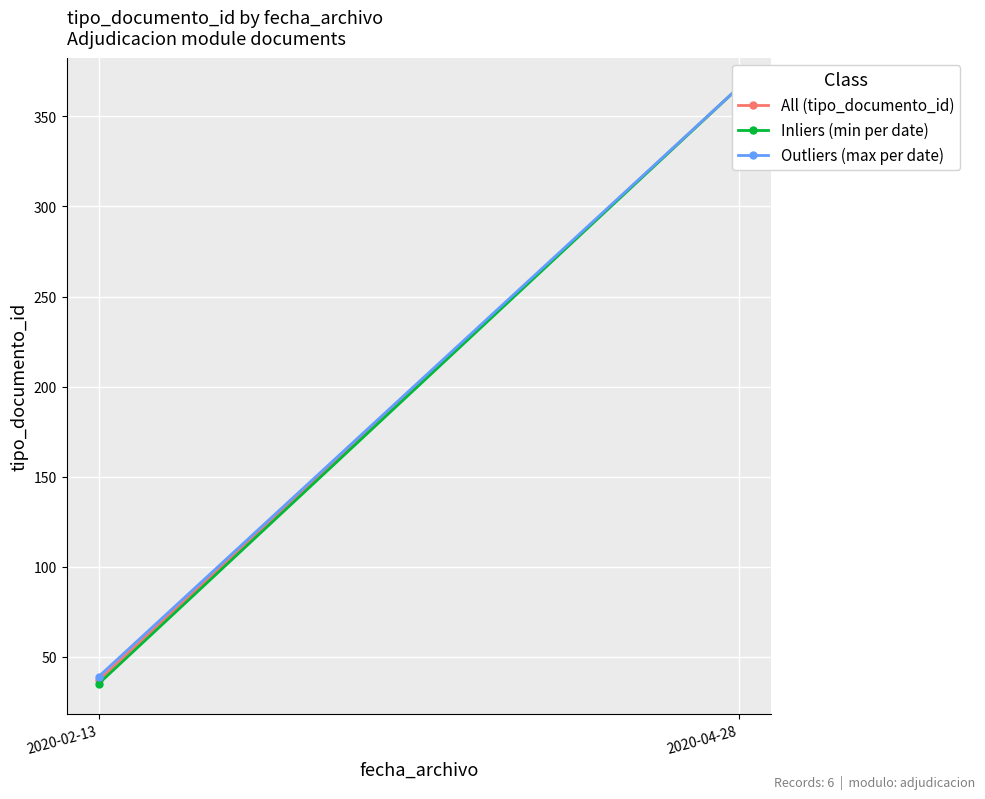

What is the approximate value of Outliers (max per date) at 2020-02-13, to the nearest 50?

50